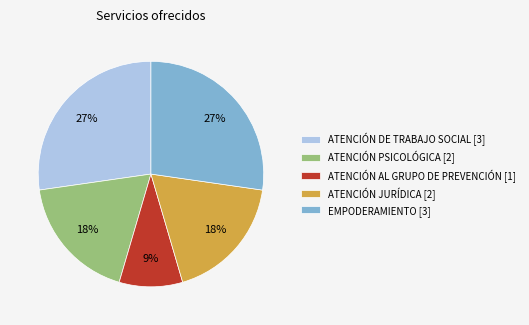

Approximately how many times larger is the value at ATENCIÓN DE TRABAJO SOCIAL [3] compared to ATENCIÓN PSICOLÓGICA [2]?

1.5